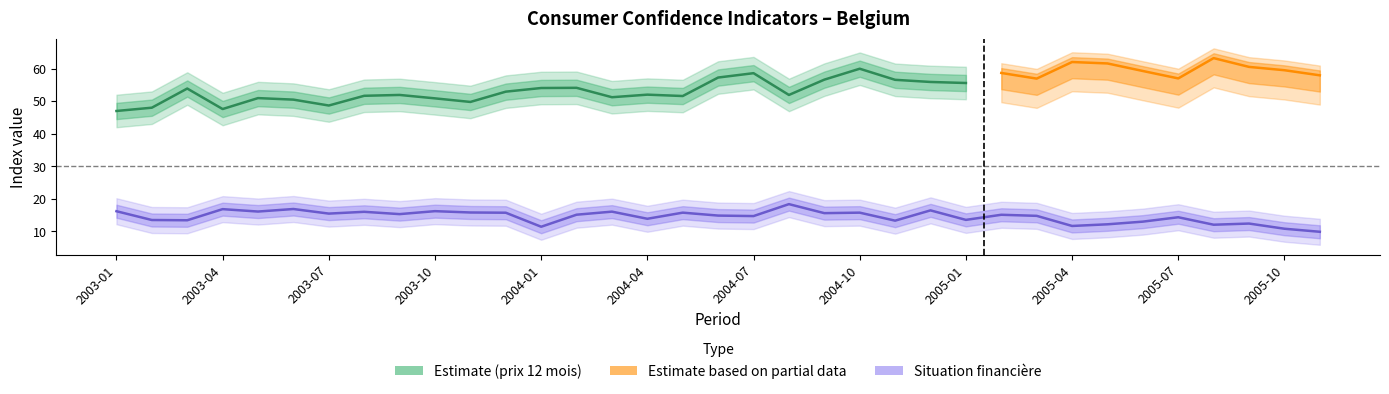

Does the chart have visible grid lines?

No